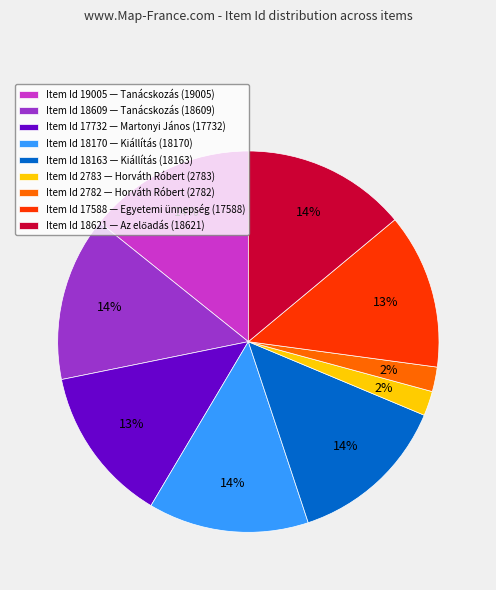

To the nearest percent, what is the difference between the largest and smallest slice percentages?

12%